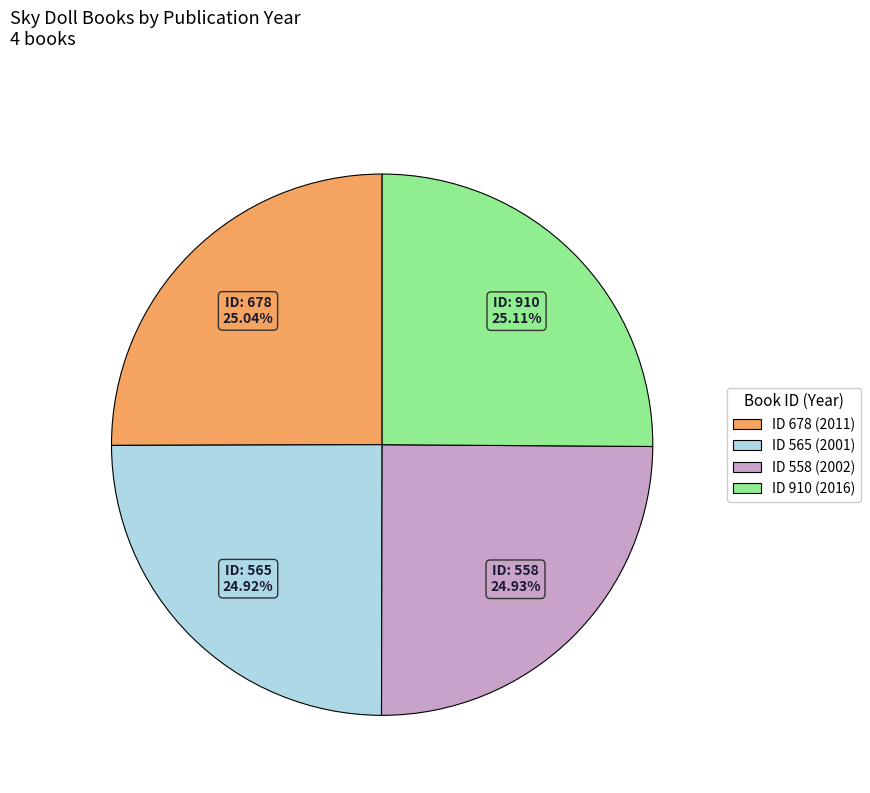

Does any single category account for the majority?

No